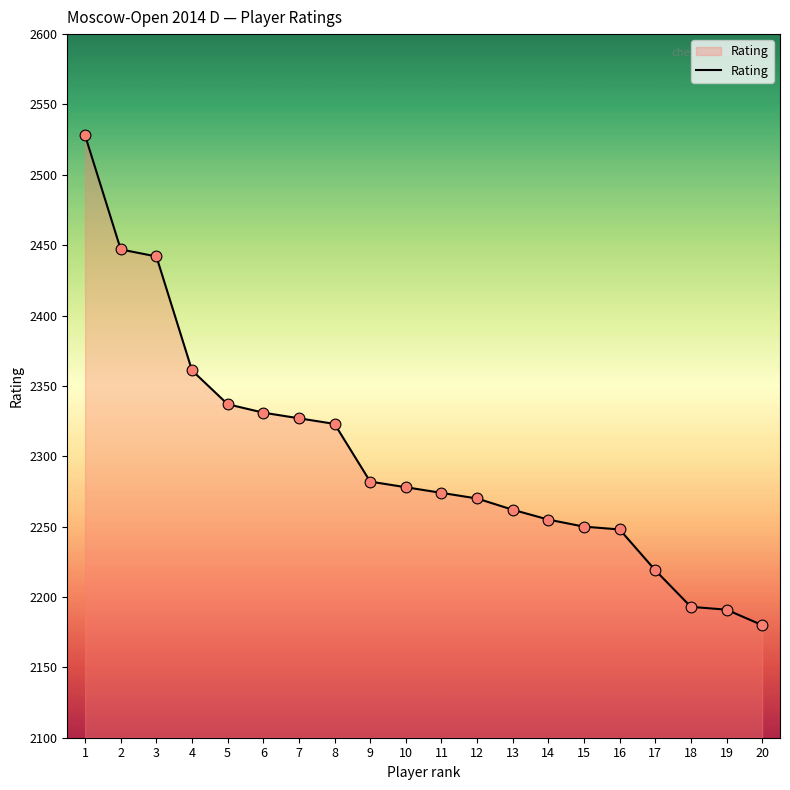

Which has a higher value, 15 or 4?

4